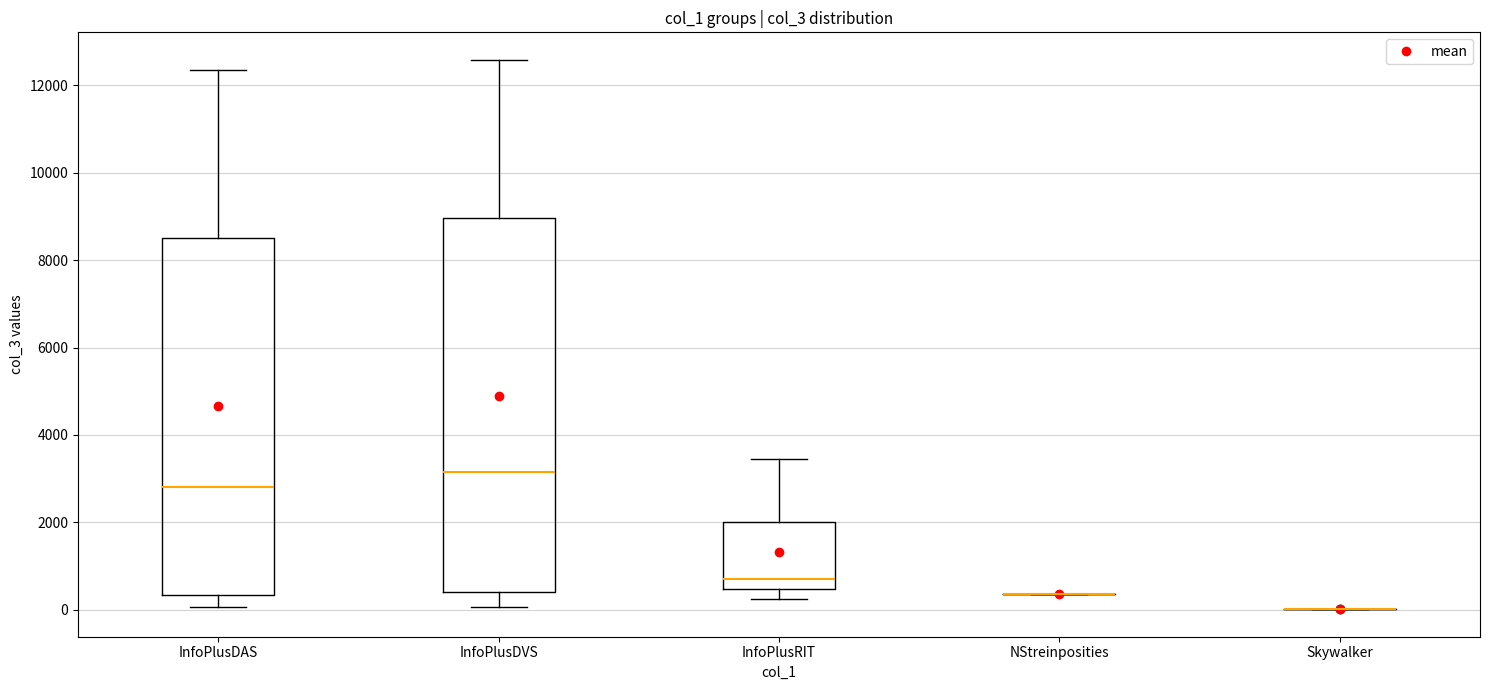

Reading left to right, transcribe this box plot: for each box, give where its median line is, the range the box spans, and where its two whiskers end, as read against the y-axis. The values are not printed on the chart, so give them approximately, as read against the axis.

InfoPlusDAS: median 2800, box 400 to 8600, whiskers 0 to 12400
InfoPlusDVS: median 3200, box 400 to 9000, whiskers 0 to 12600
InfoPlusRIT: median 600, box 400 to 2000, whiskers 200 to 3400
NStreinposities: box collapsed to a line at 400, whiskers 400 to 400
Skywalker: box collapsed to a line at 0, whiskers 0 to 0